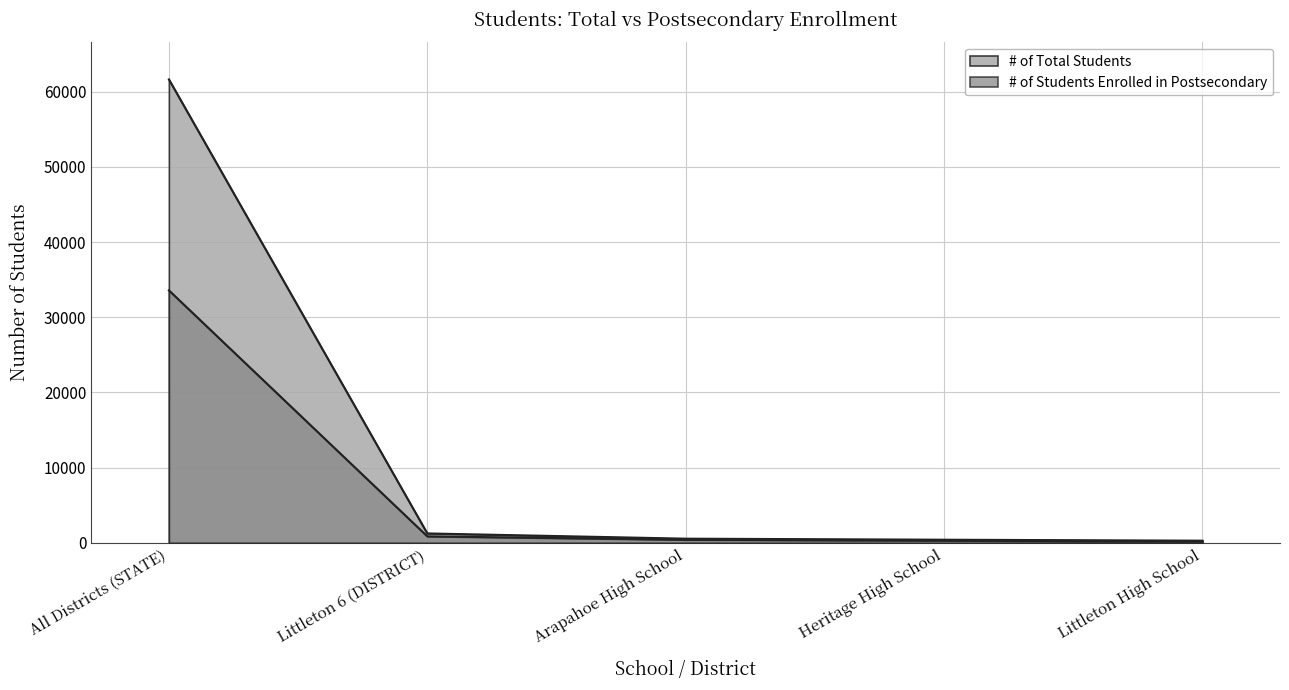

The value of # of Total Students at Littleton 6 (DISTRICT) is 261. True or false?

False